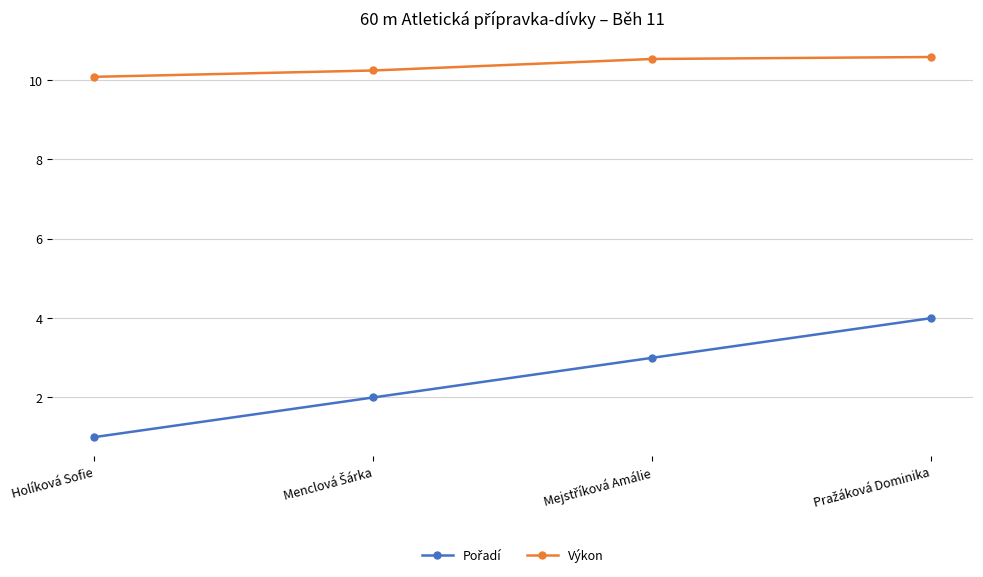

What is the average value of the Výkon series?

10.4